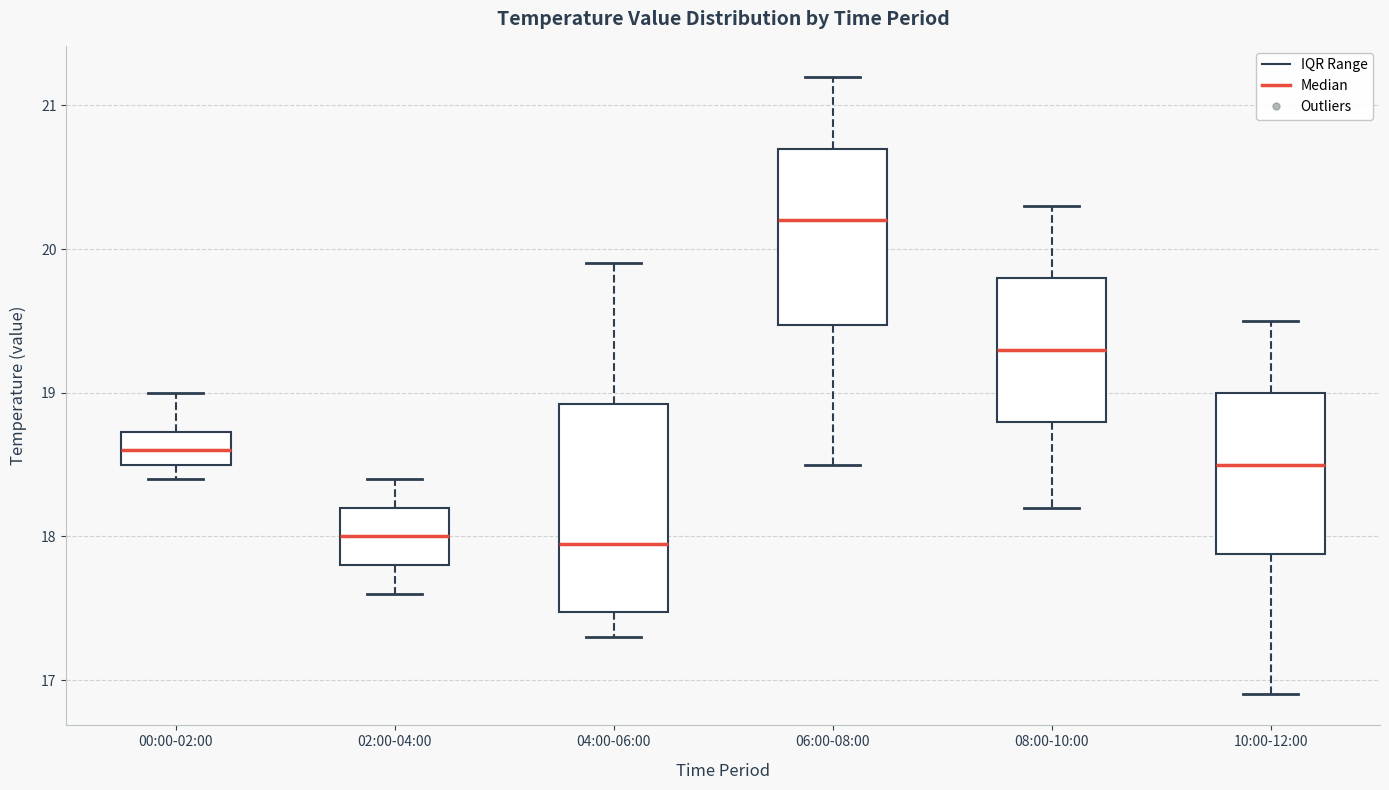

Reading left to right, transcribe this box plot: for each box, give where its median line is, the range the box spans, and where its two whiskers end, as read against the y-axis. The values are not printed on the chart, so give them approximately, as read against the axis.

00:00-02:00: median 18.6, box 18.5 to 18.7, whiskers 18.4 to 19.0
02:00-04:00: median 18.0, box 17.8 to 18.2, whiskers 17.6 to 18.4
04:00-06:00: median 18.0, box 17.5 to 18.9, whiskers 17.3 to 19.9
06:00-08:00: median 20.2, box 19.5 to 20.7, whiskers 18.5 to 21.2
08:00-10:00: median 19.3, box 18.8 to 19.8, whiskers 18.2 to 20.3
10:00-12:00: median 18.5, box 17.9 to 19.0, whiskers 16.9 to 19.5